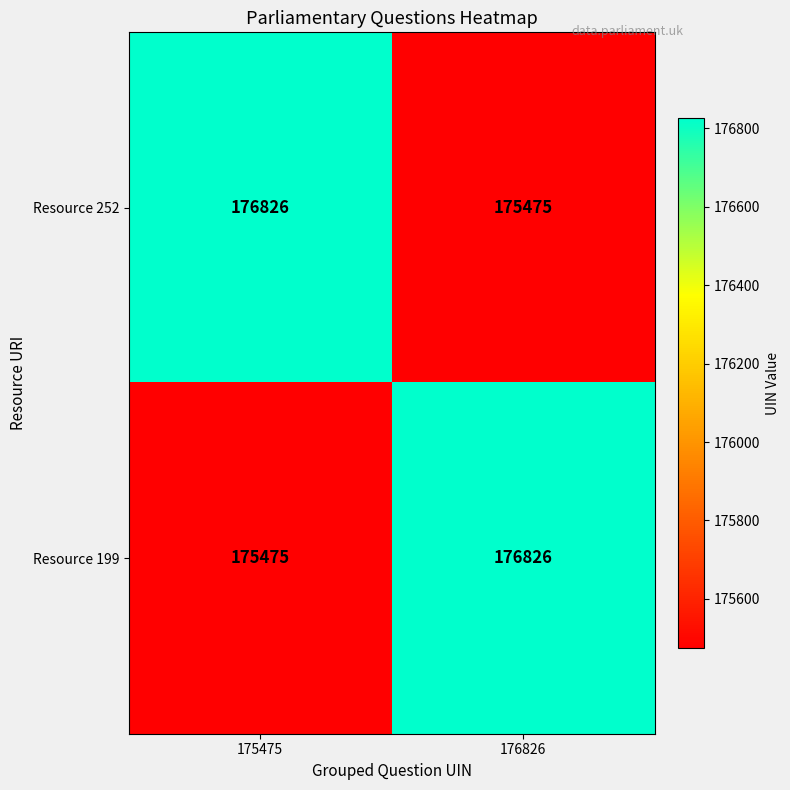

What is the minimum value shown in the chart?

175475